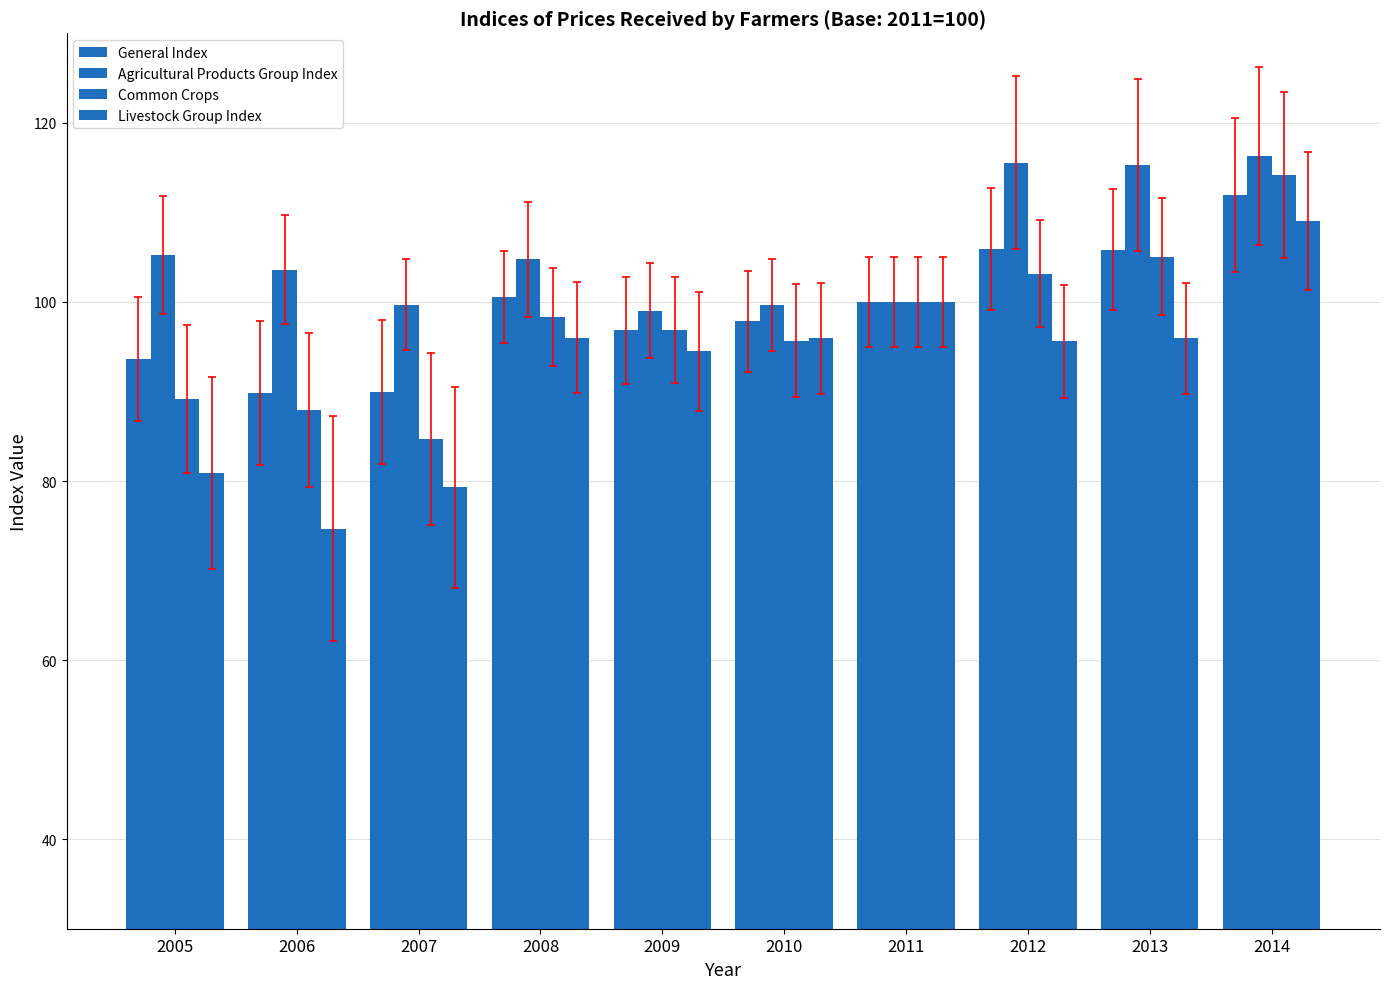

How many data points in Livestock Group Index are less than 95?

4